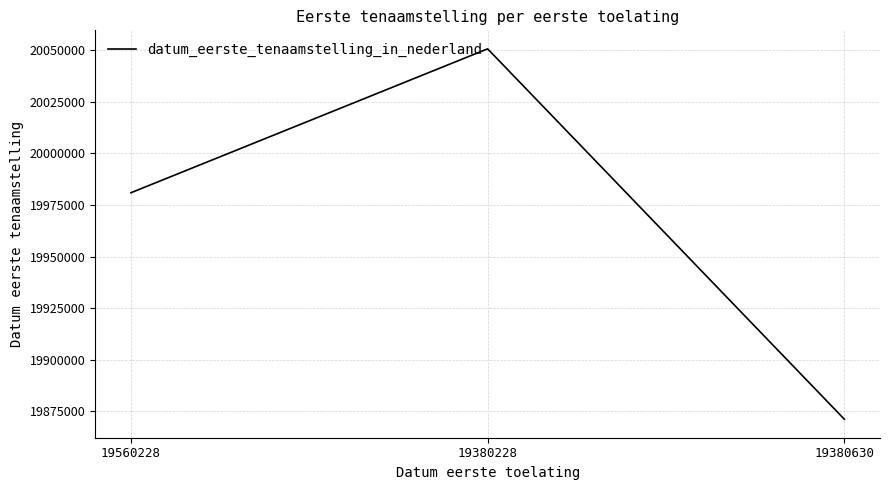

Reading left to right, extract all data points from this chart.

19560228=19980914	19380228=20050602	19380630=19871223